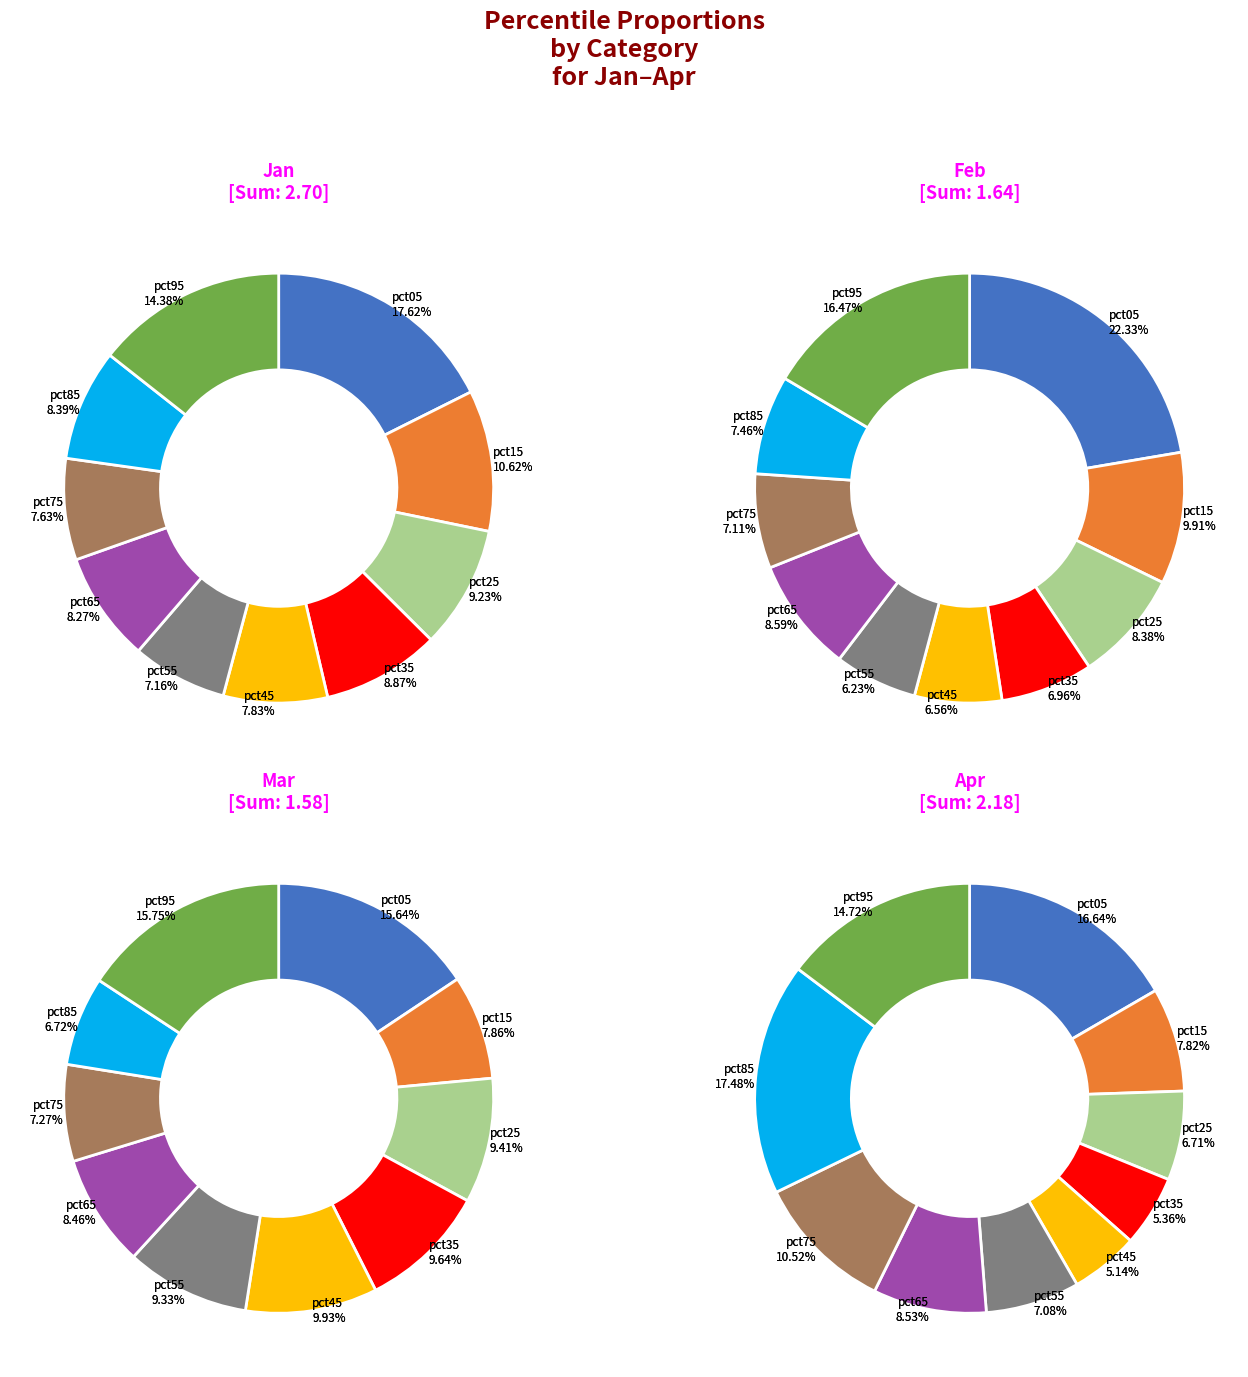

True or false: pct55 accounts for 3% of the total.

False